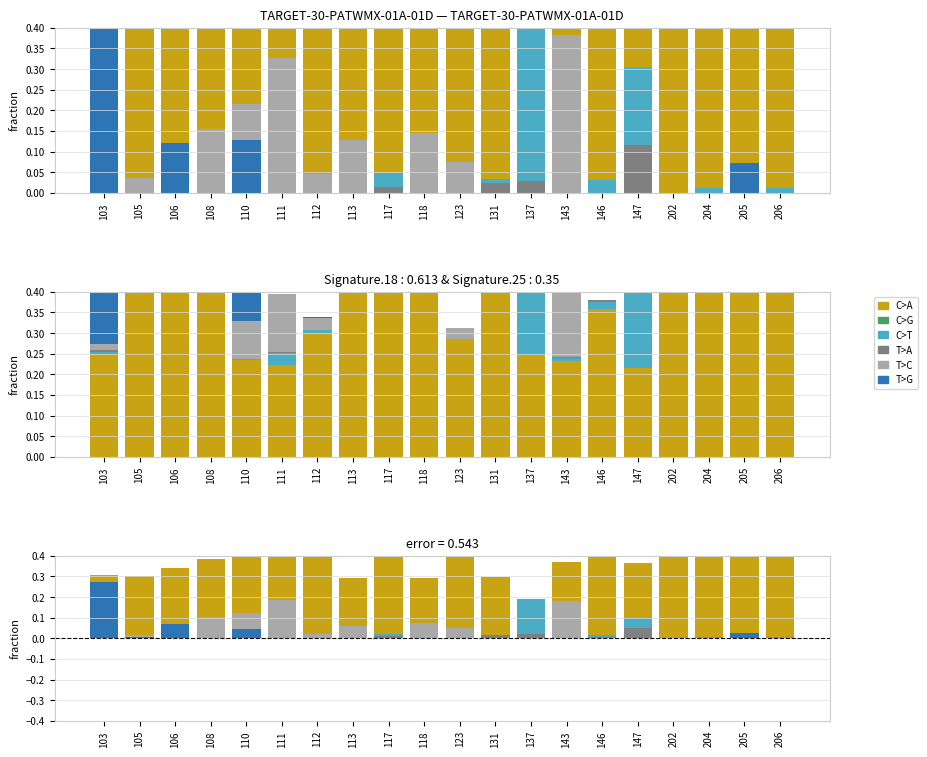

How many bars are there in each group?

6